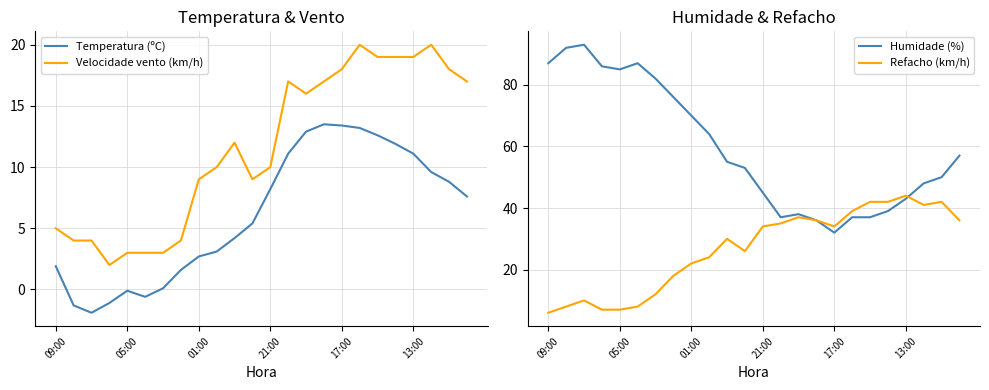

What is the highest value of the Velocidade vento (km/h) series?

20.0